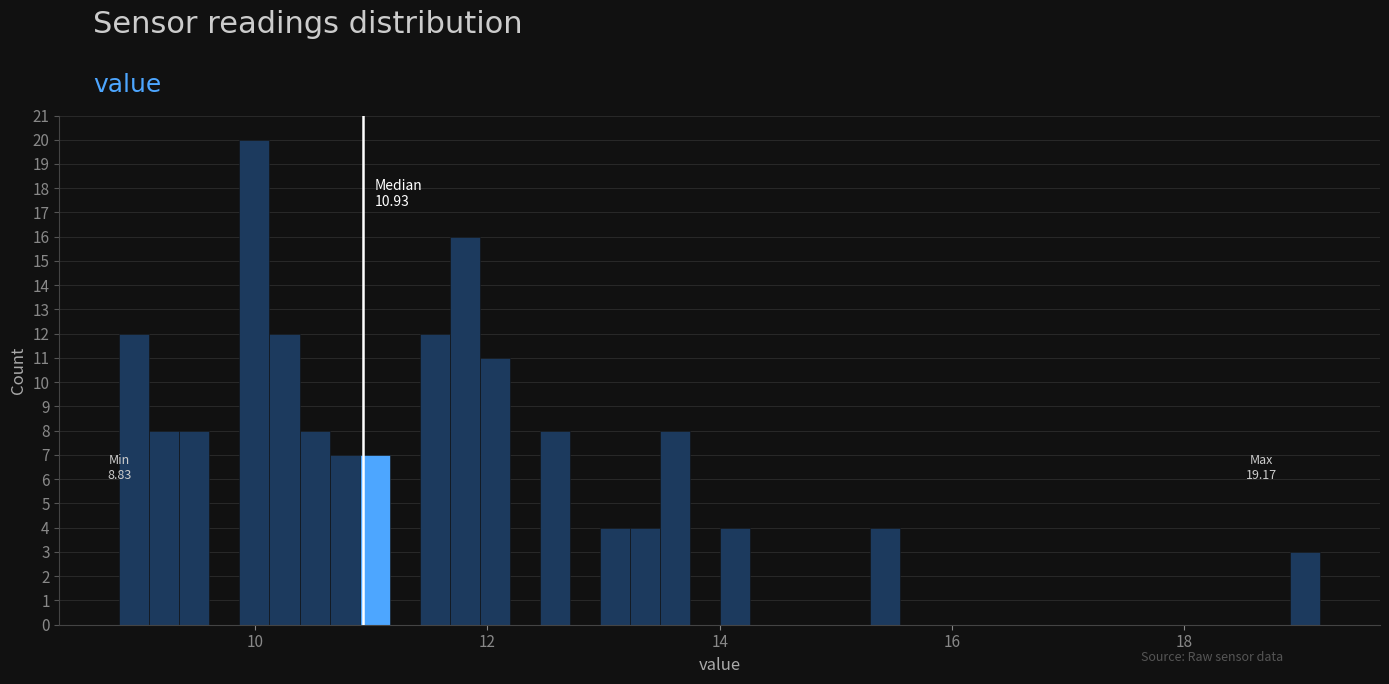

Around what value on the x-axis is the tallest bar? Give the approximate position of its centre, as read against the axis.

10.0